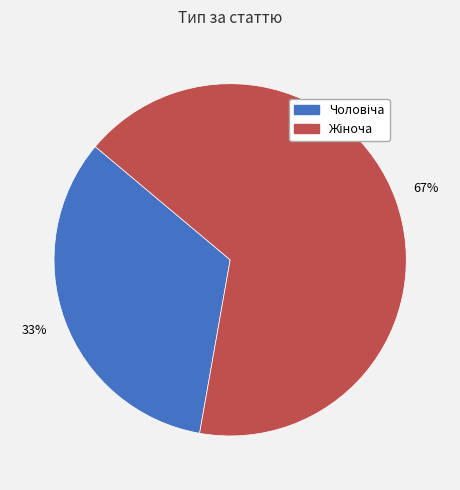

To the nearest percent, what is the average slice percentage?

50%